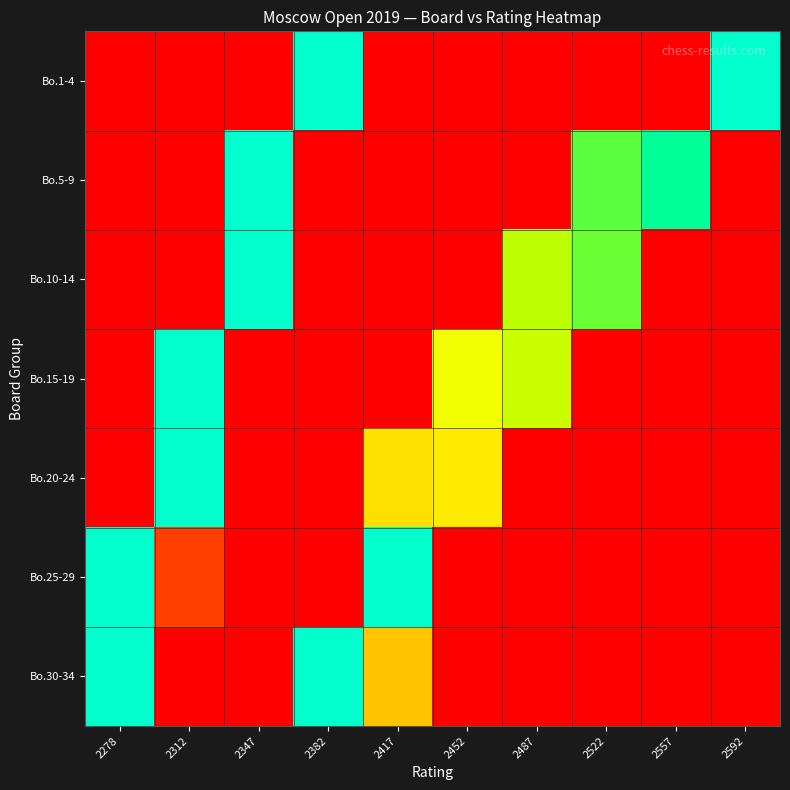

Is the value of Bo.20-24 at 2347 greater than the value of Bo.1-4 at 2312?

No